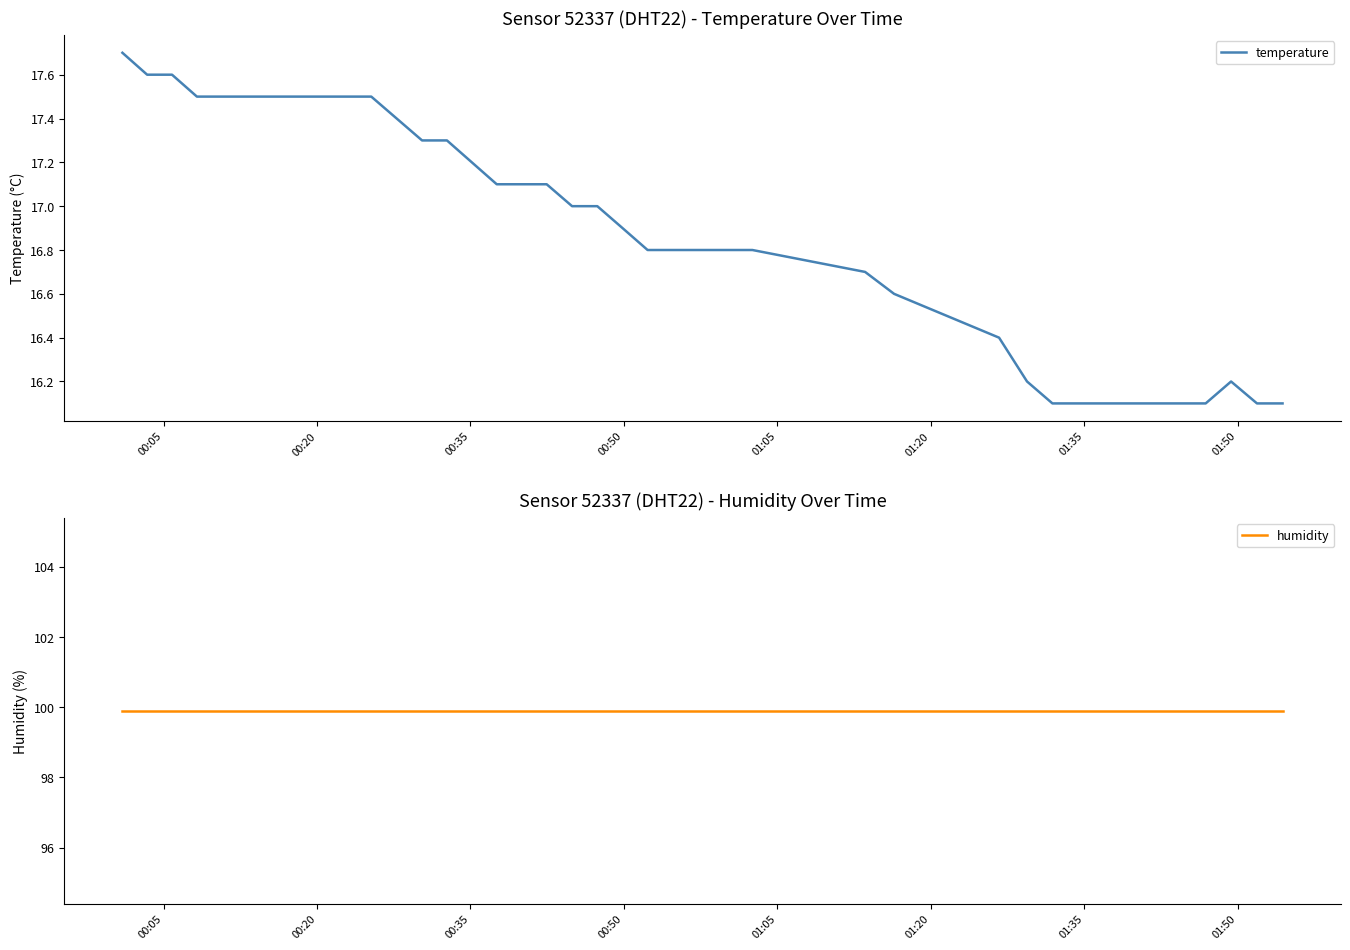

Does the chart display data point markers on the line(s)?

No